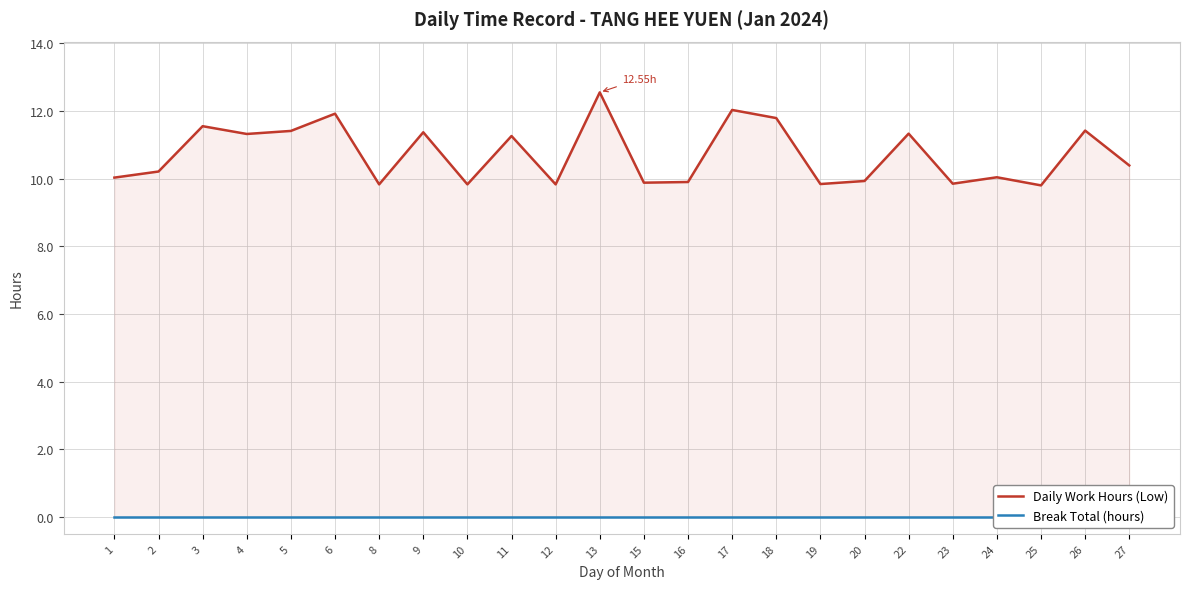

What are all the series names shown in the legend?

Daily Work Hours (Low), Break Total (hours)